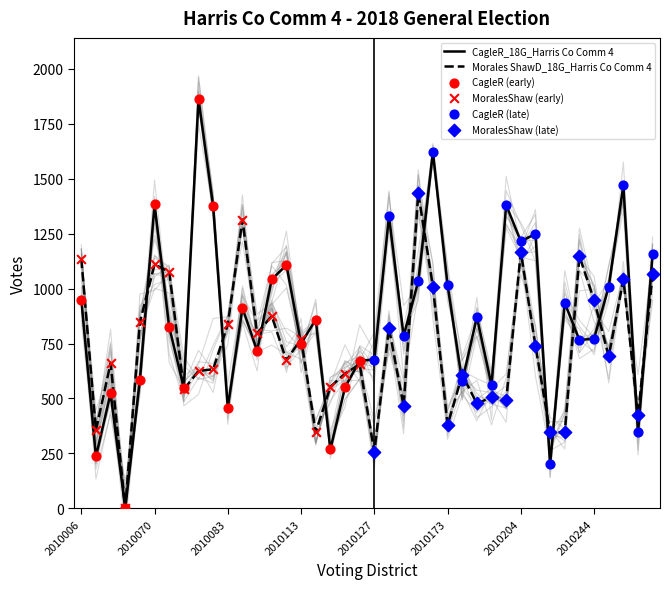

Is the value of Morales ShawD_18G_Harris Co Comm 4 at 2010041 greater than the value of CagleR_18G_Harris Co Comm 4 at 2010074?

No